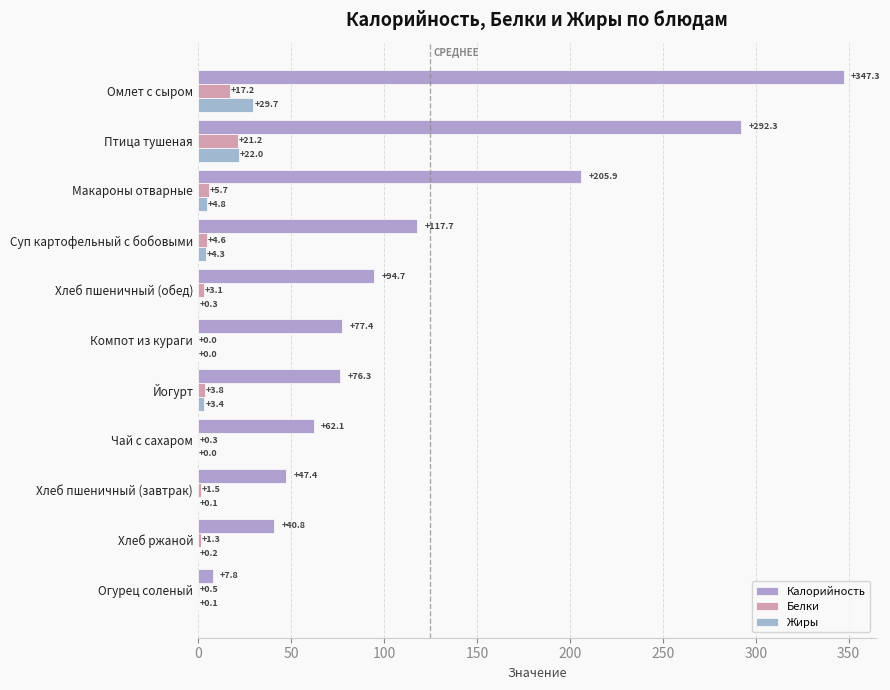

How many distinct data groups are displayed?

3